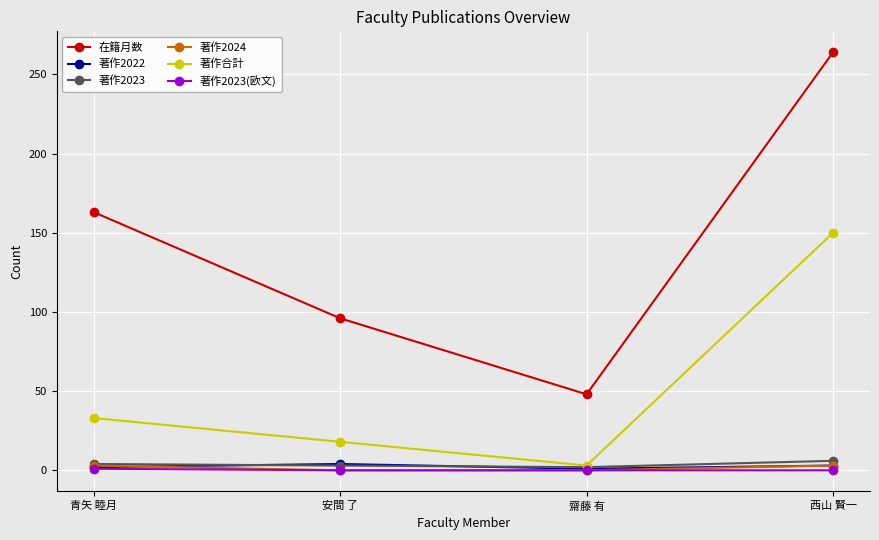

What position from the right is 齋藤 有?

2